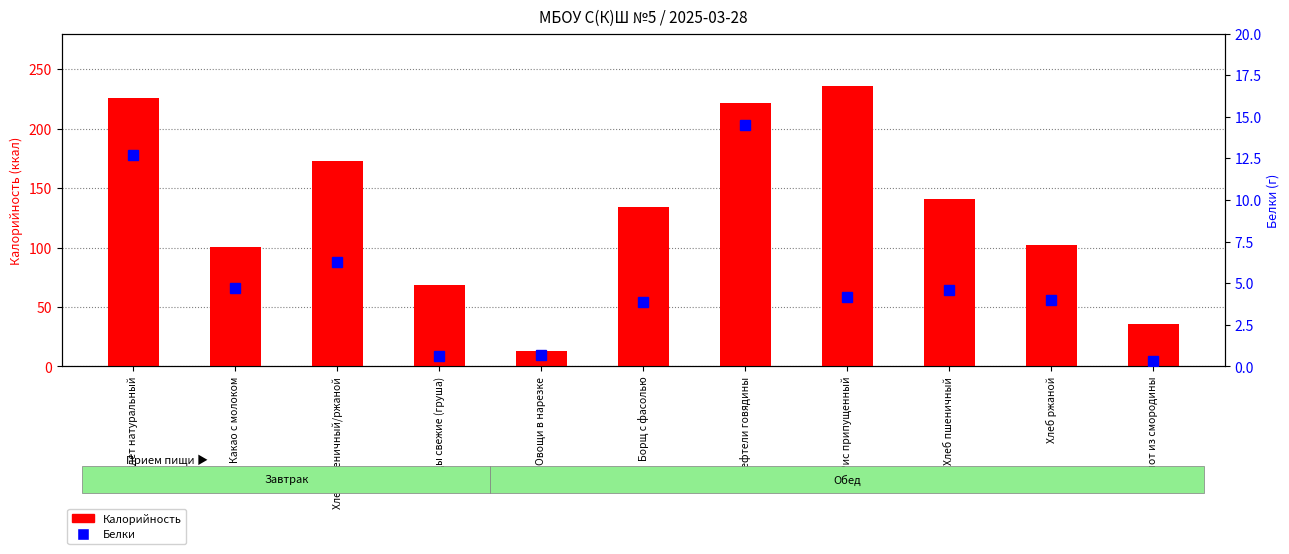

What is the label of the 11th bar from the left?

Компот из смородины